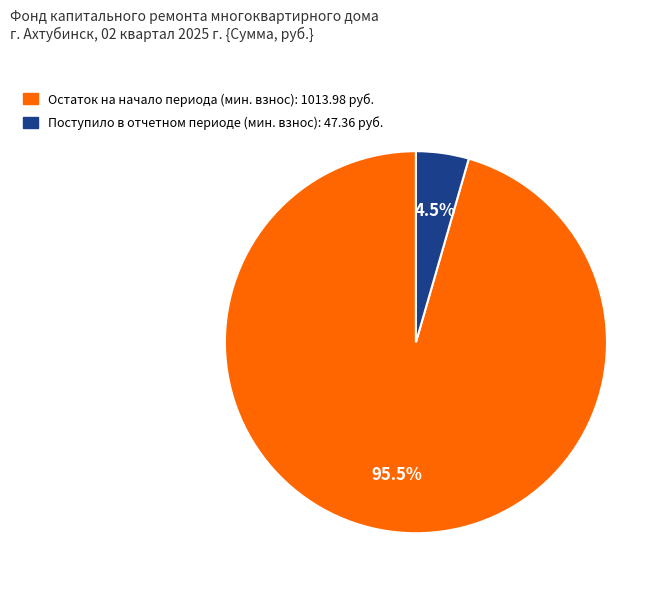

Is there any slice that represents more than half of the pie?

Yes